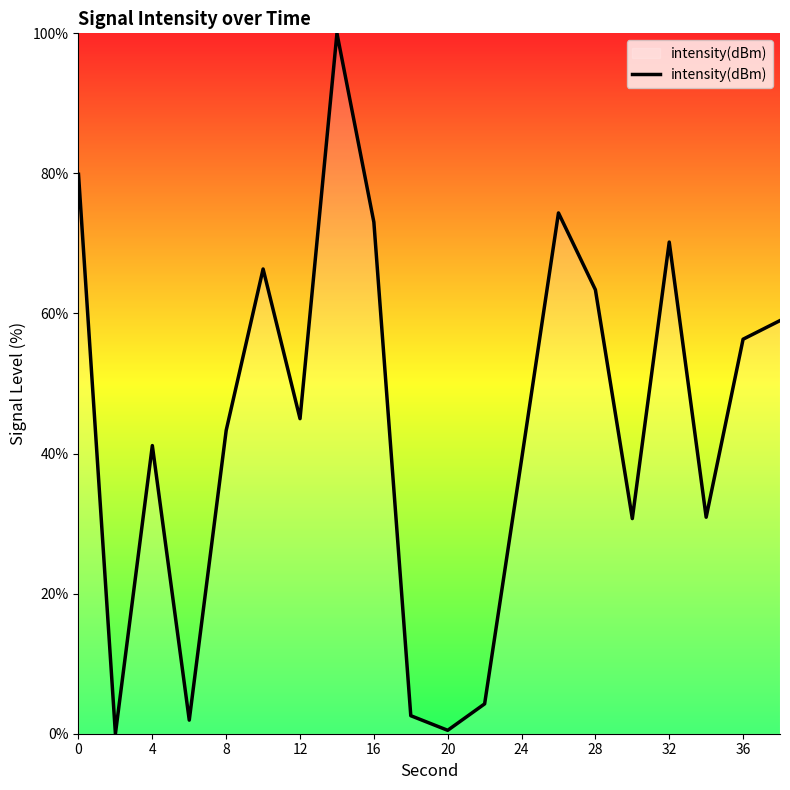

What is the difference between the maximum and minimum values?

100.0